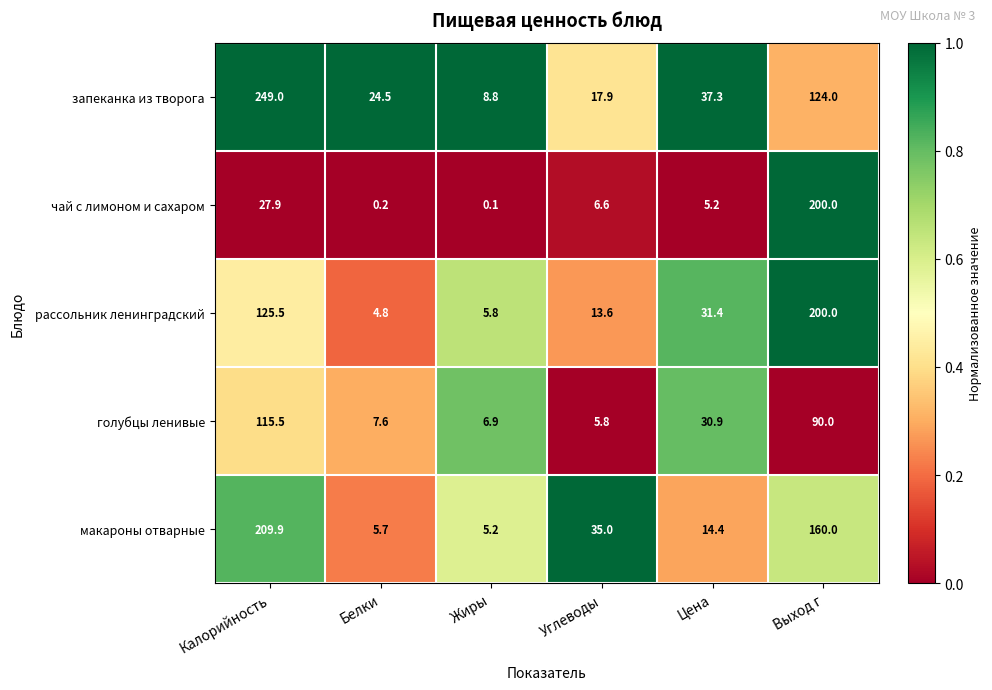

Reading left to right, what are all the values shown in this chart?

запеканка из творога: 249.0	24.5	8.8	17.9	37.3	124.0
чай с лимоном и сахаром: 27.9	0.2	0.1	6.6	5.2	200.0
рассольник ленинградский: 125.5	4.8	5.8	13.6	31.4	200.0
голубцы ленивые: 115.5	7.6	6.9	5.8	30.9	90.0
макароны отварные: 209.9	5.7	5.2	35.0	14.4	160.0